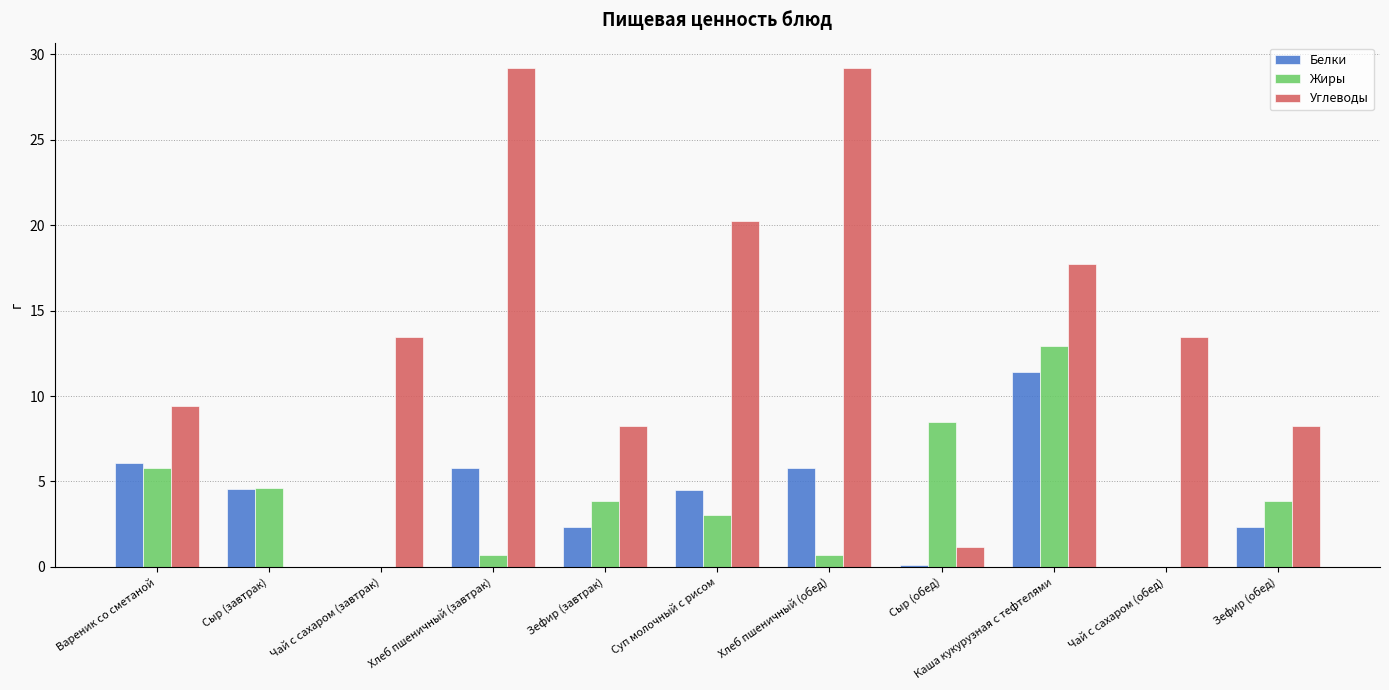

Which series changed the most between Сыр (обед) and Чай с сахаром (обед)?

Углеводы